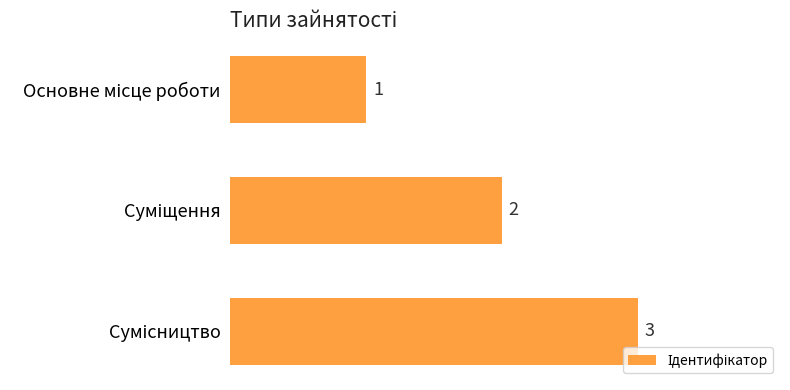

Count the values in the range 1 to 3.

3